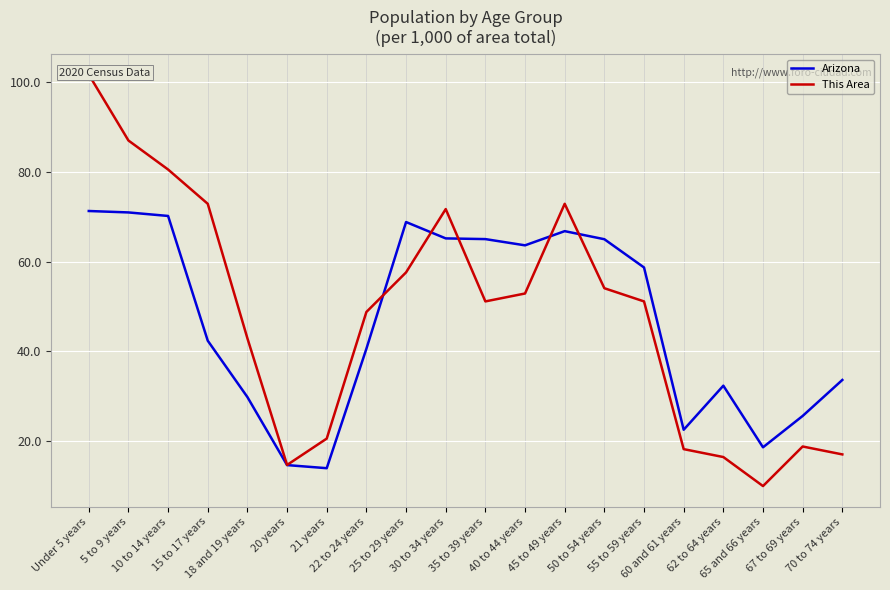

Rank the series by their maximum value, from highest to lowest.

This Area, Arizona